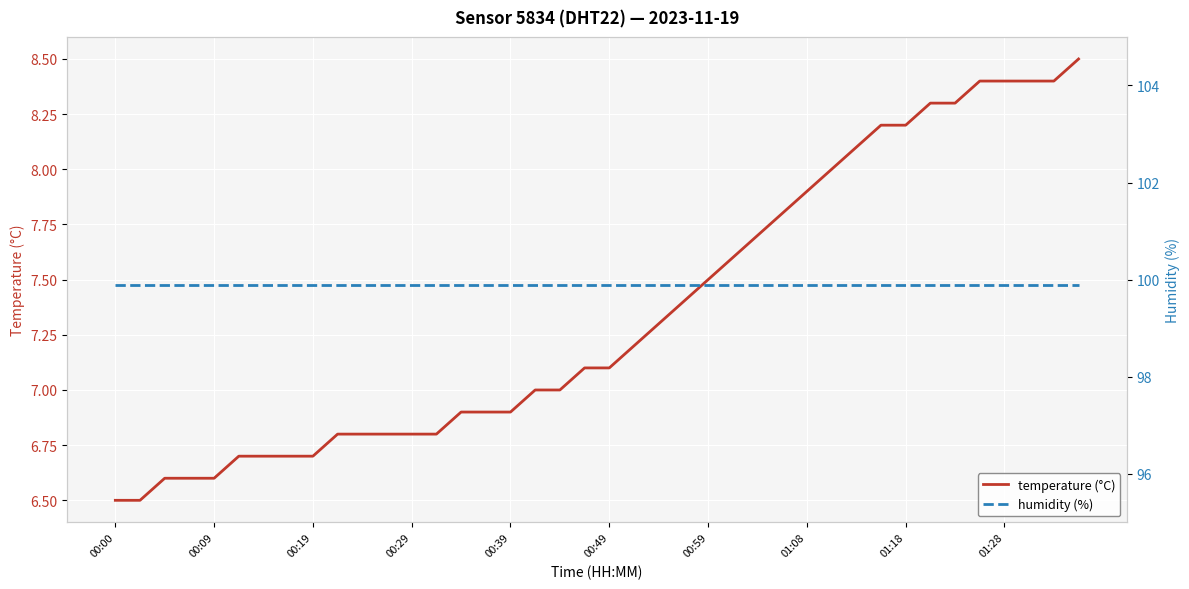

Which category has the lowest value in the temperature (°C) series?

00:00